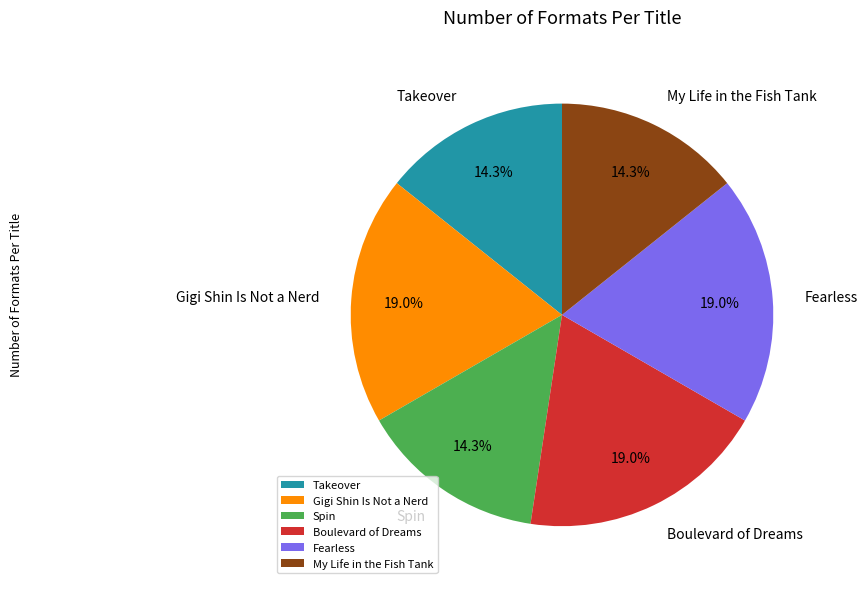

Is Takeover the majority of the pie?

No